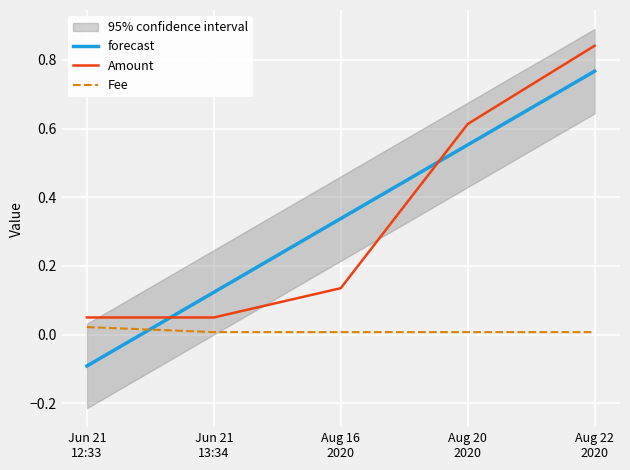

How many values in the forecast series are below 0?

1